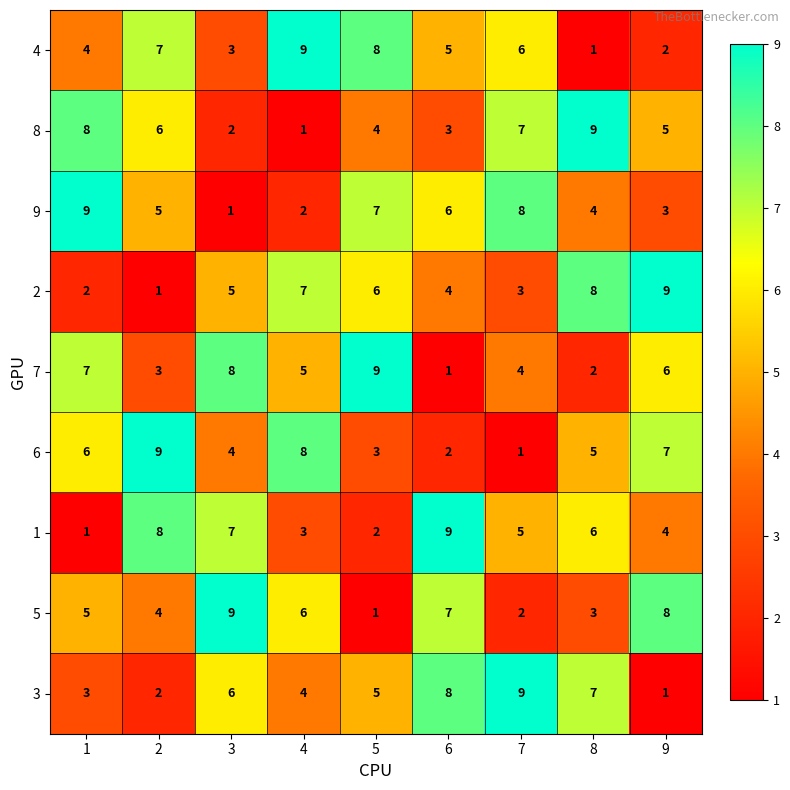

Is the value of 9 at 4 greater than the value of 3 at 7?

No